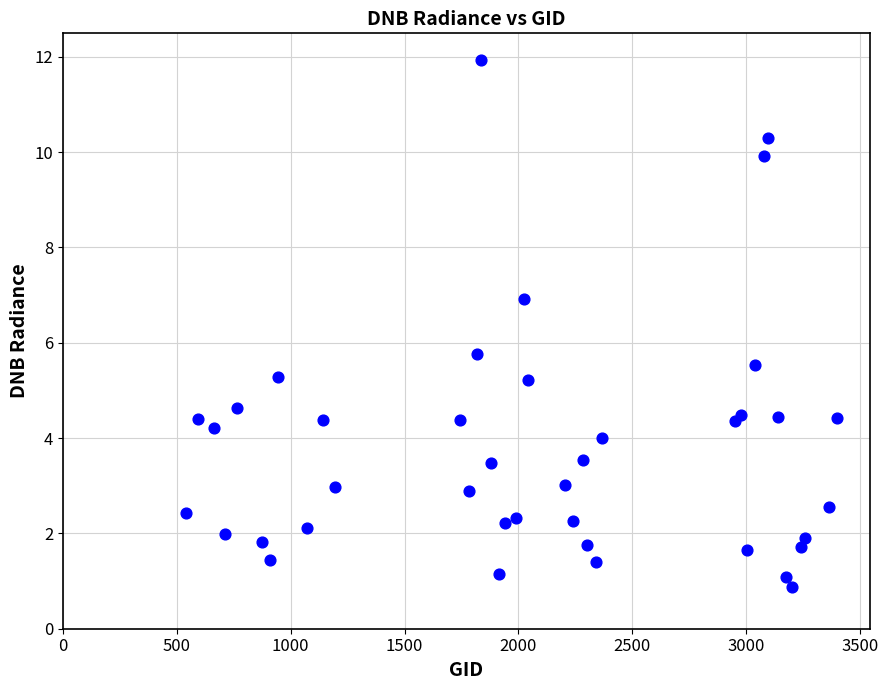

What is the range of X values (max minus min)?

2862.0